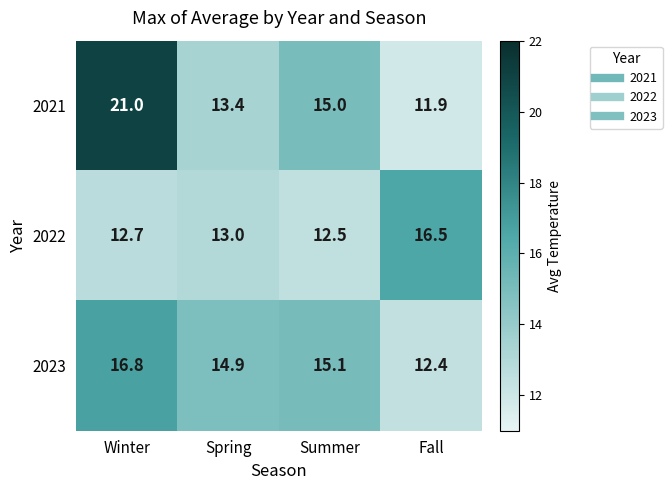

Count the number of data series in this chart.

3